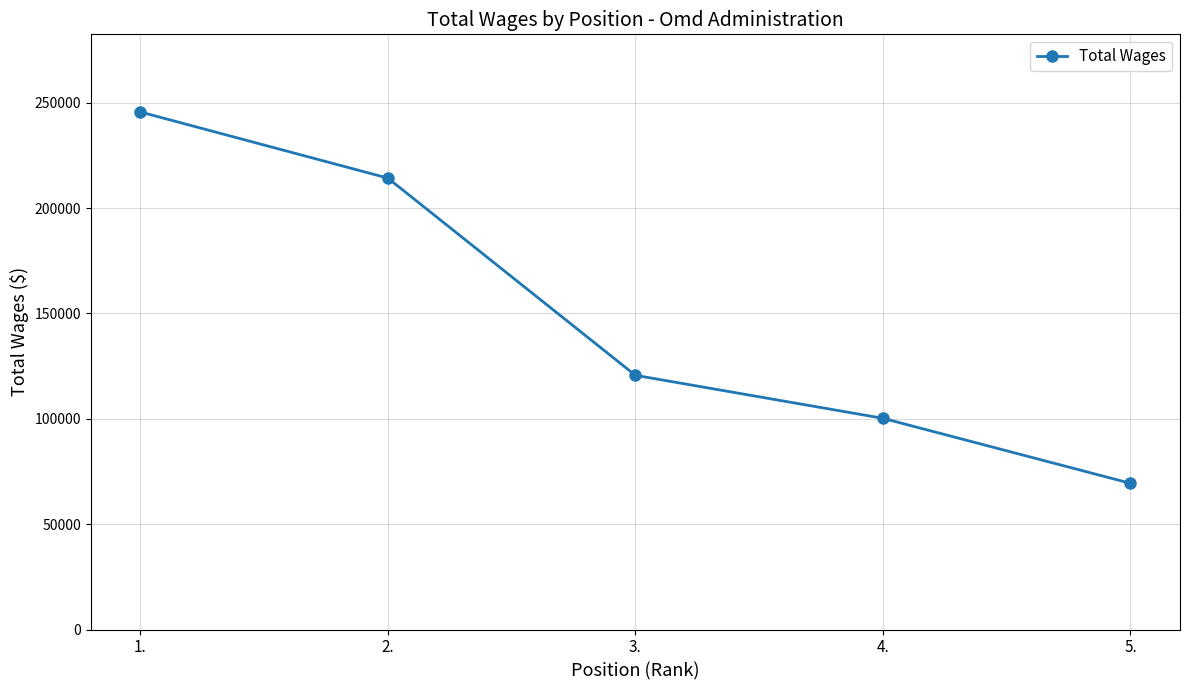

How many data points are less than 120656?

2